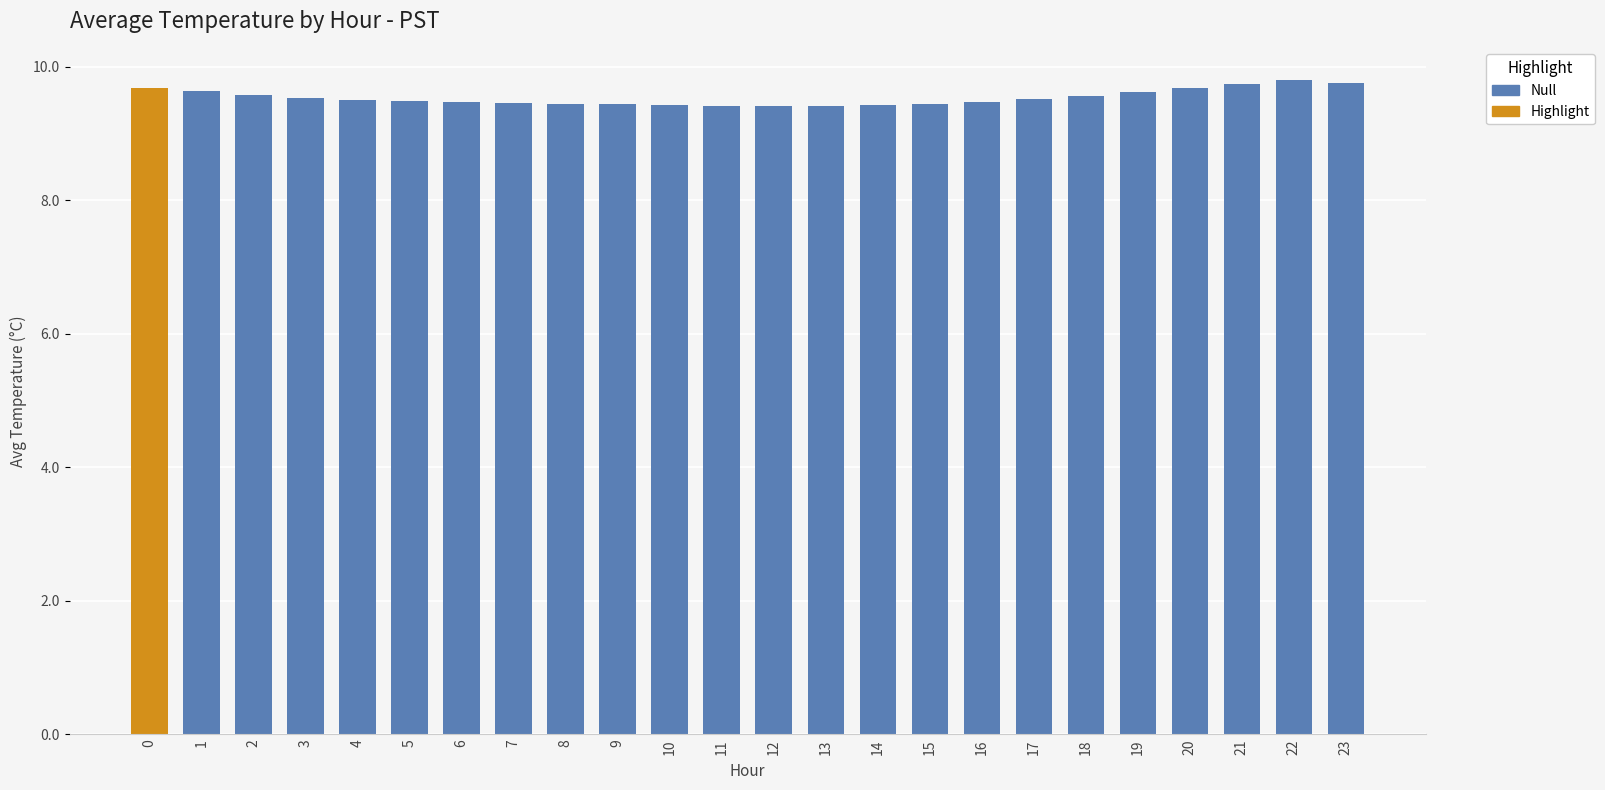

What is the difference between the second highest and minimum values?

0.3